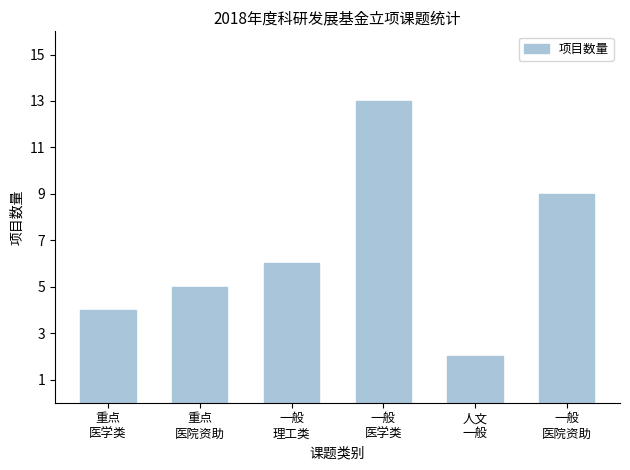

Rank the categories by value from highest to lowest.

一般
医学类, 一般
医院资助, 一般
理工类, 重点
医院资助, 重点
医学类, 人文
一般